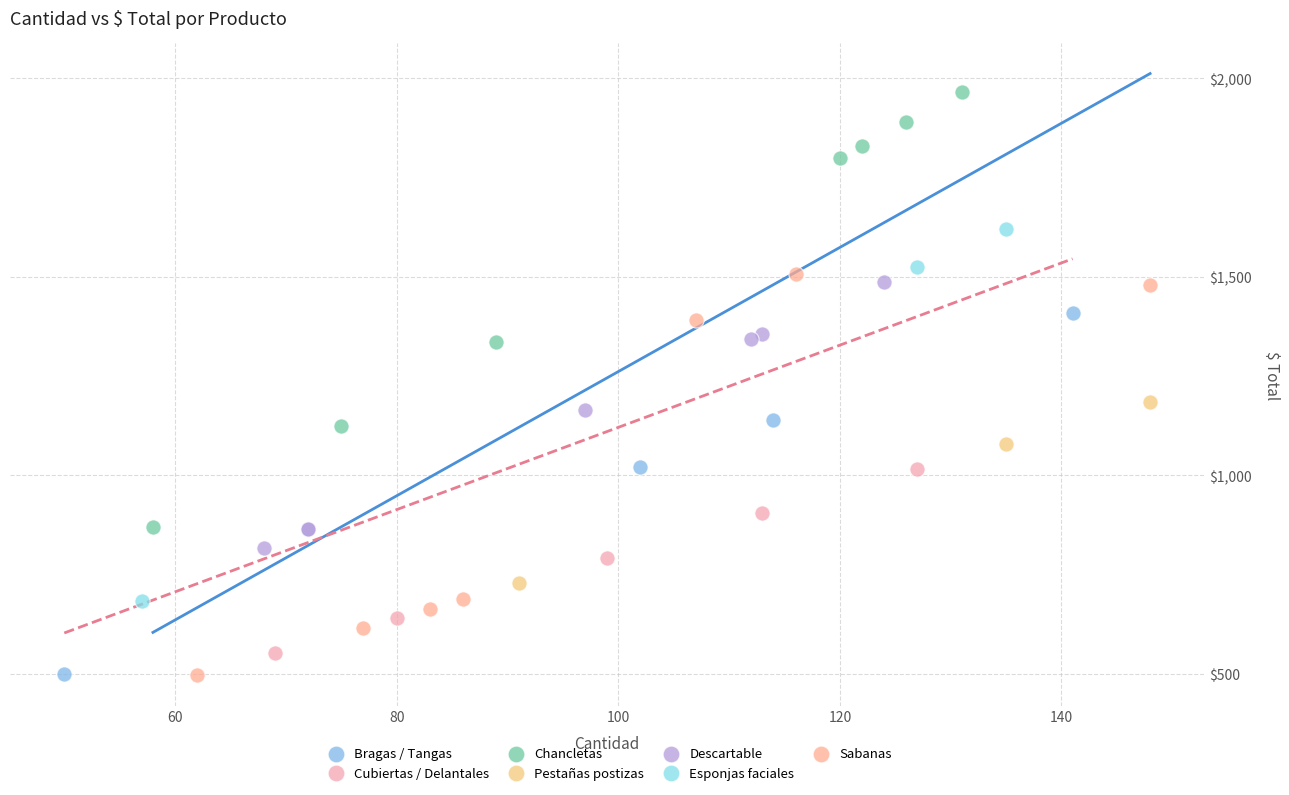

Which series has the widest spread of Y values?

Chancletas